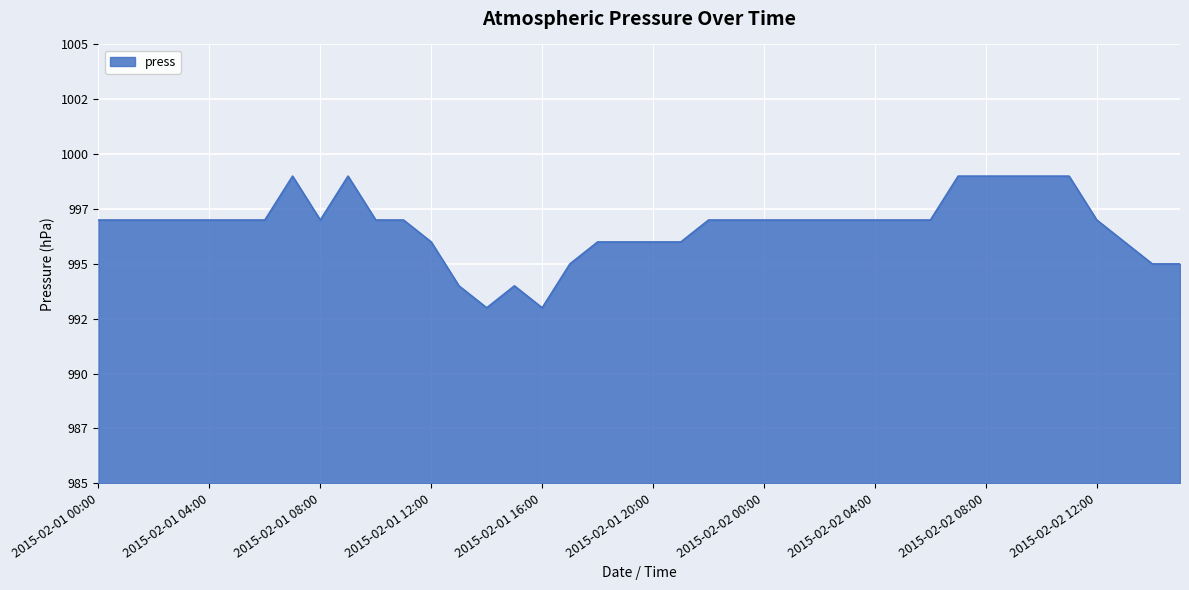

What is the label of the 29th point from the left?

2015-02-02 04:00